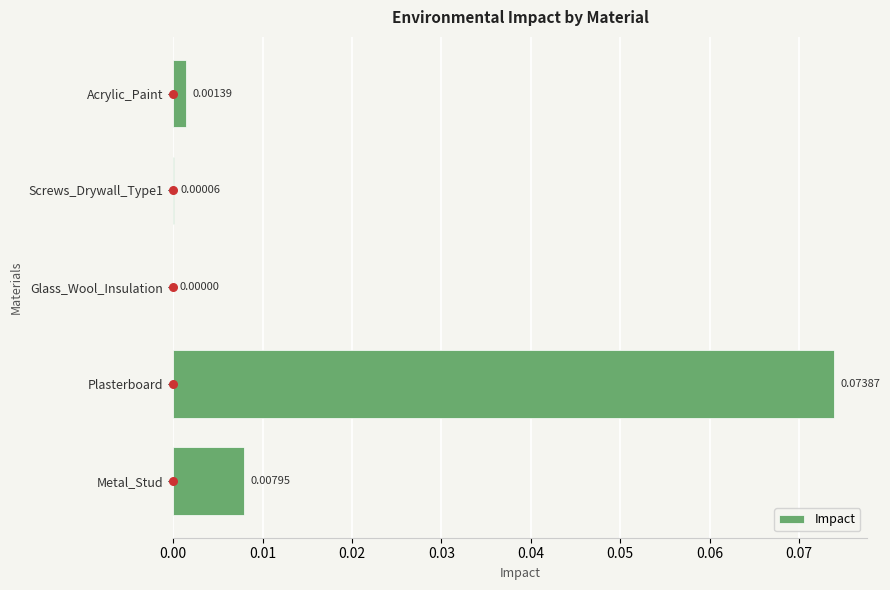

At which label does Impact reach its peak?

Plasterboard